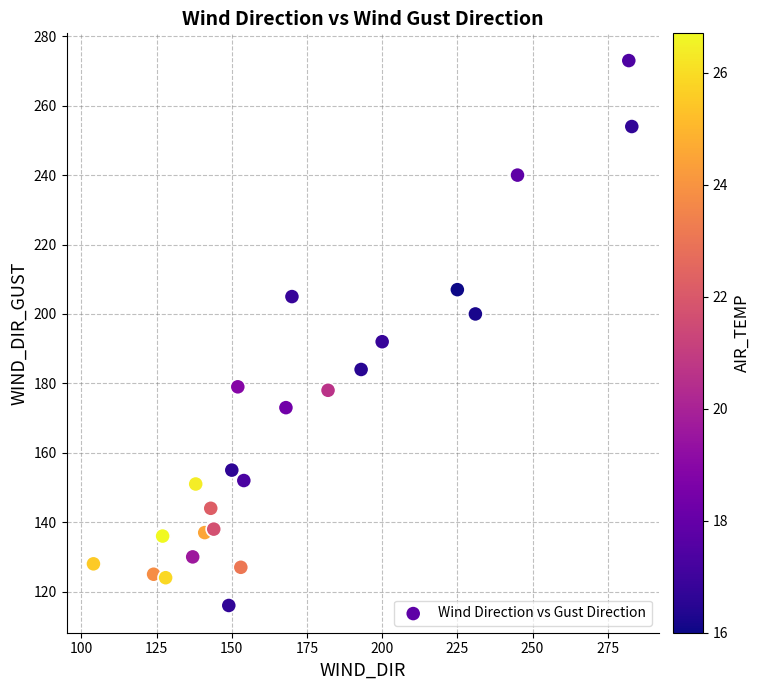

What Y value in the scatter plot is closest to 194?

192